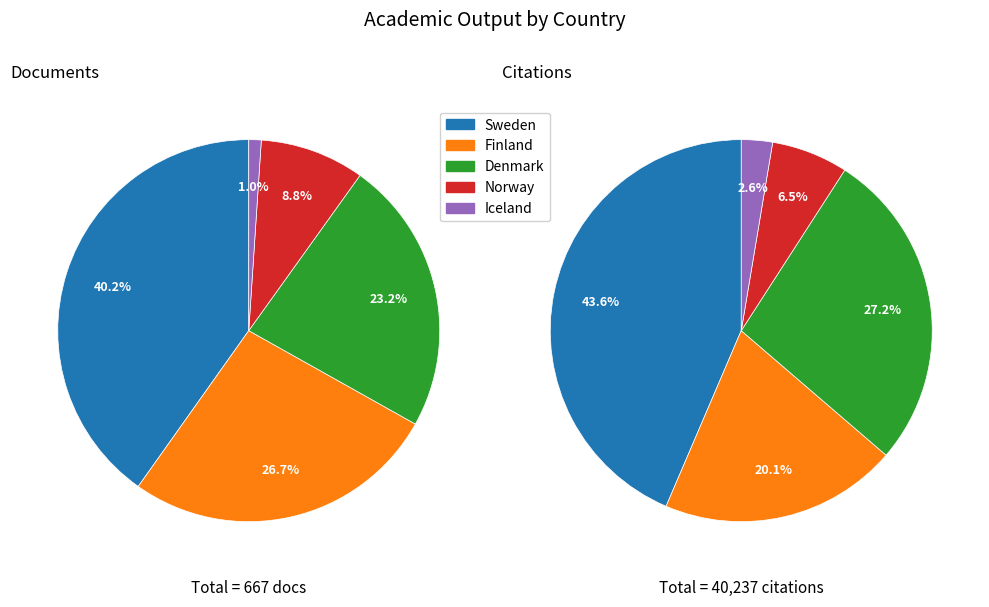

To the nearest percent, what portion does Denmark represent?

27%